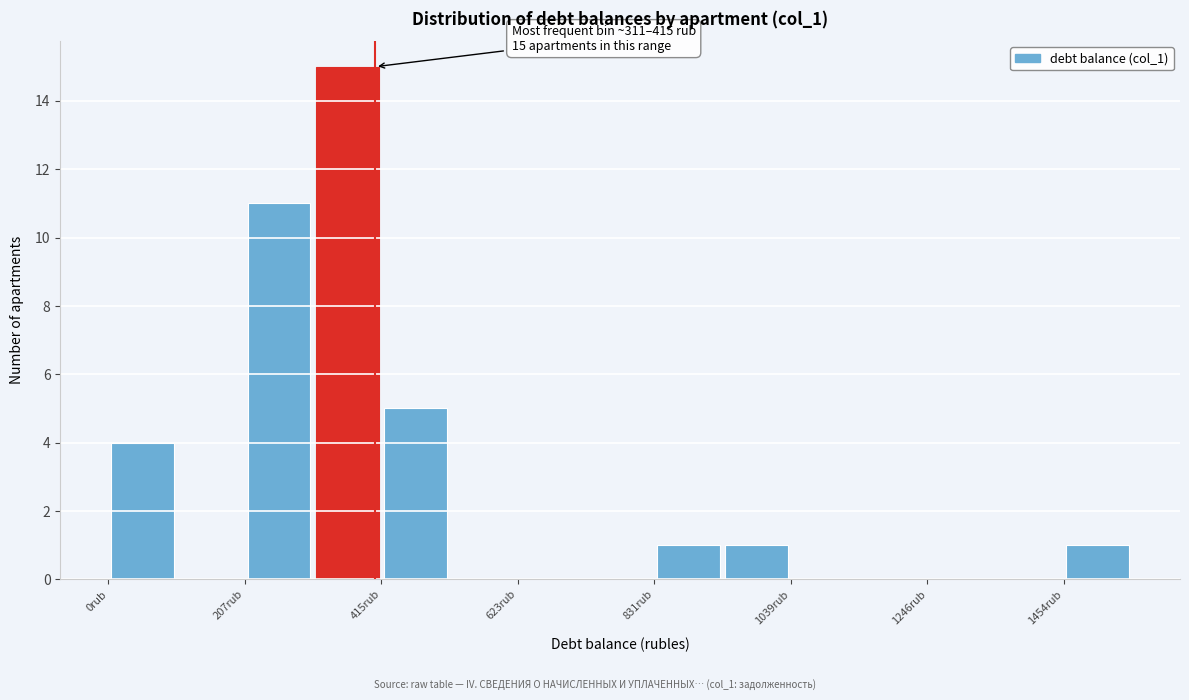

Read against the x-axis, roughly where is the centre of the tallest bar?

350